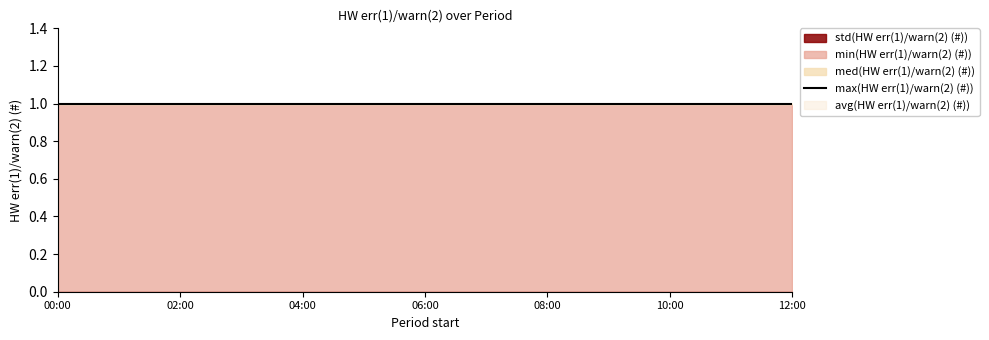

What is the maximum value shown in the chart?

1